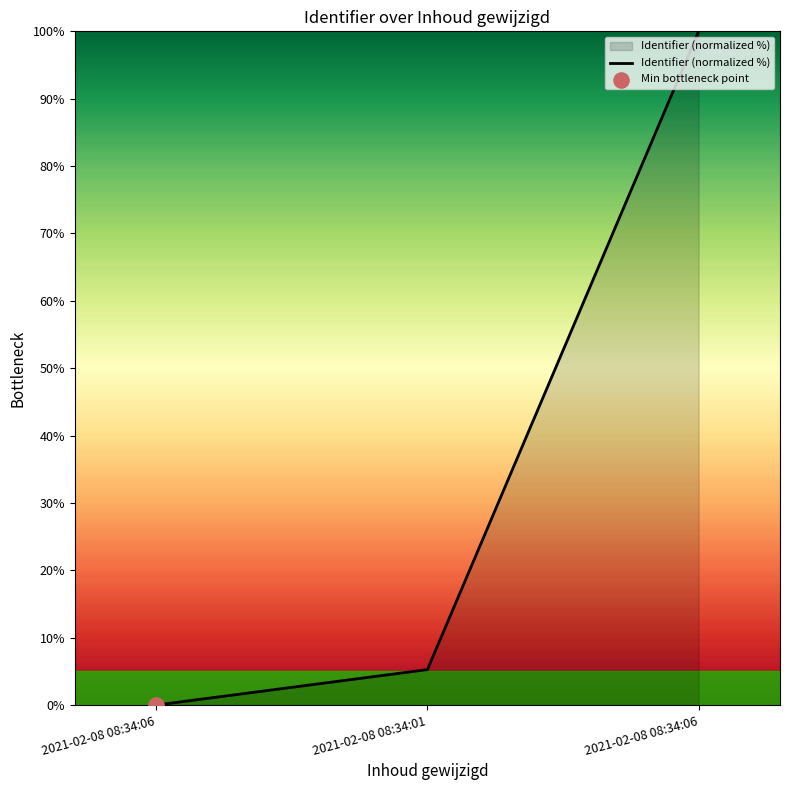

Which has a higher value, 2021-02-08 08:34:01 or 2021-02-08 08:34:06?

2021-02-08 08:34:01